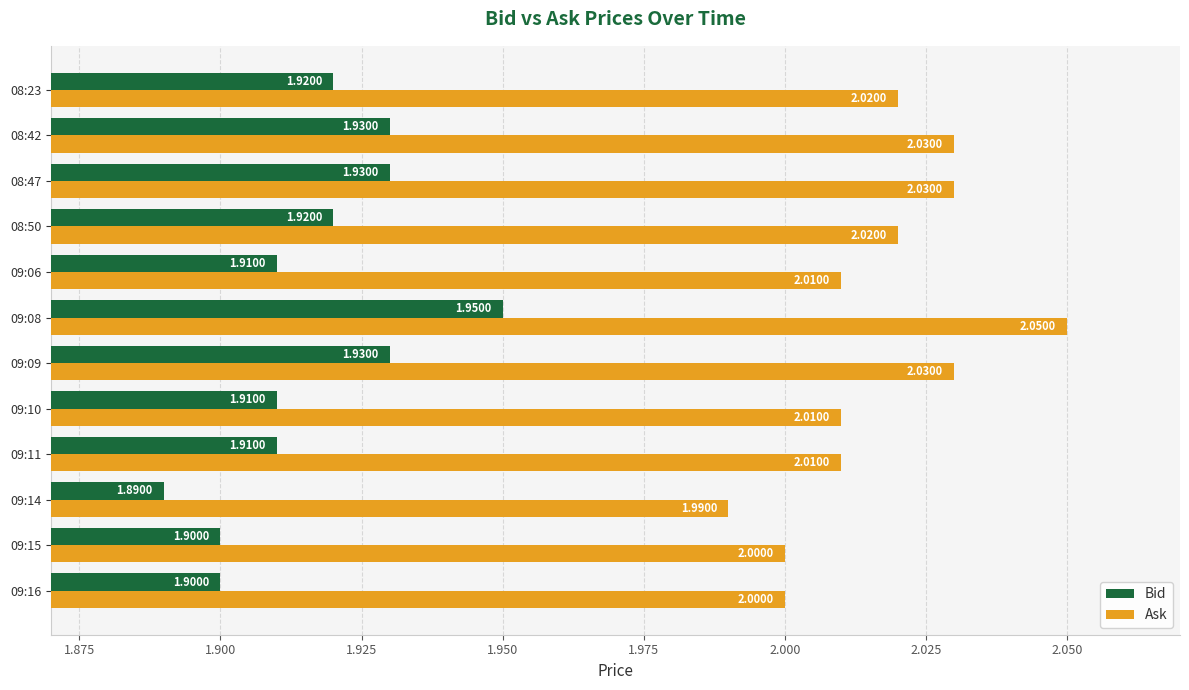

What is the average value of the Ask series?

2.0